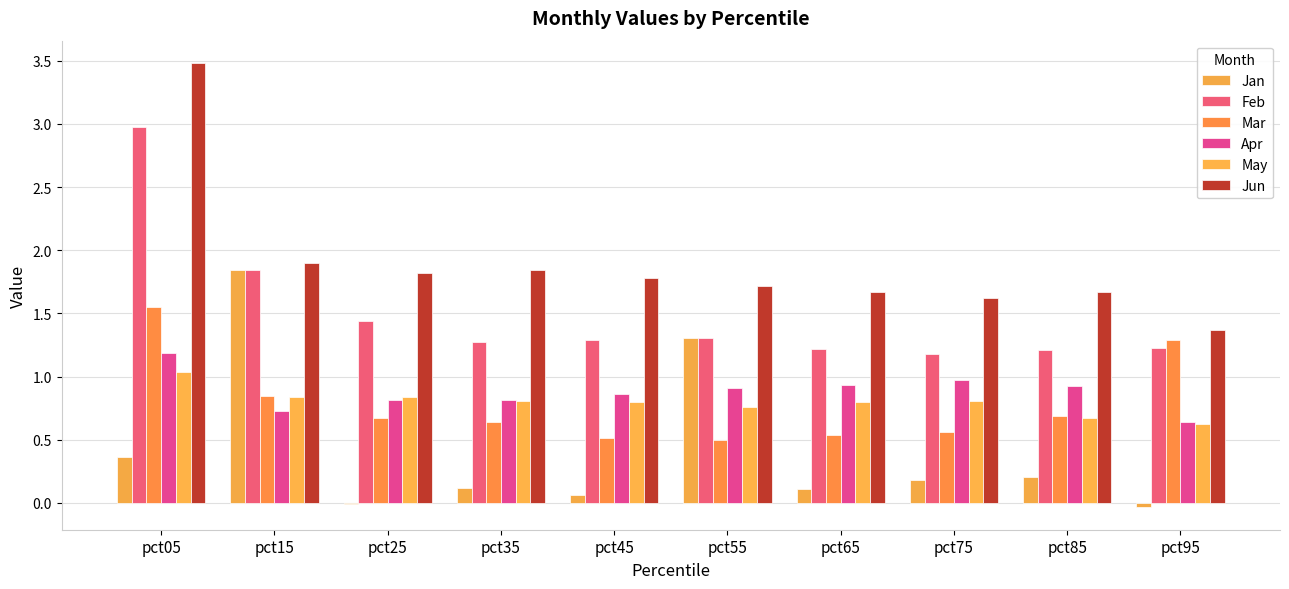

What is the maximum value for Apr?

1.2